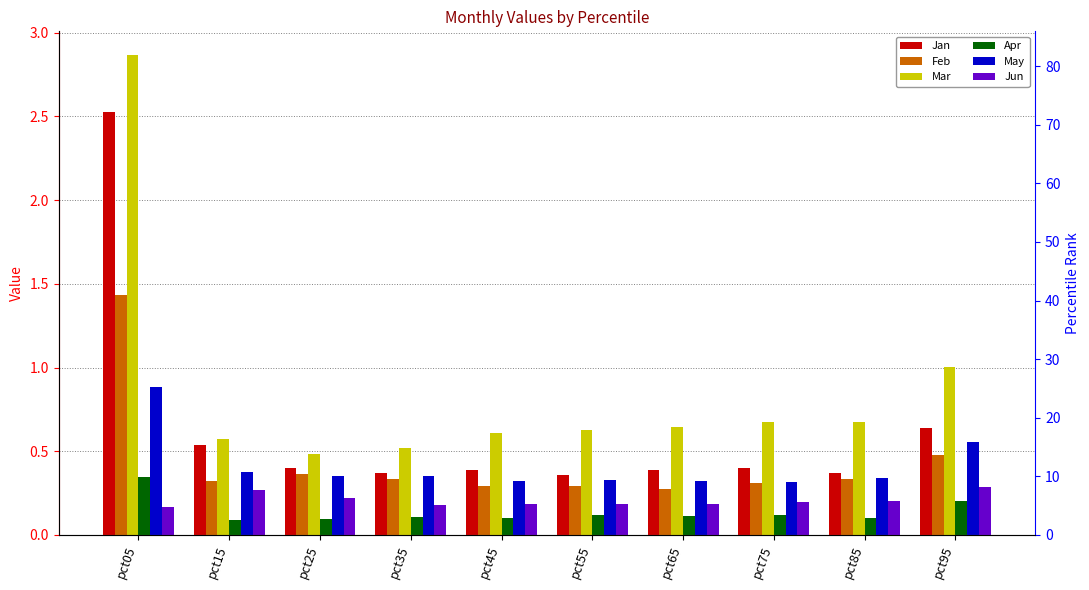

Is it true that Jun equals 0.2 at pct15?

False